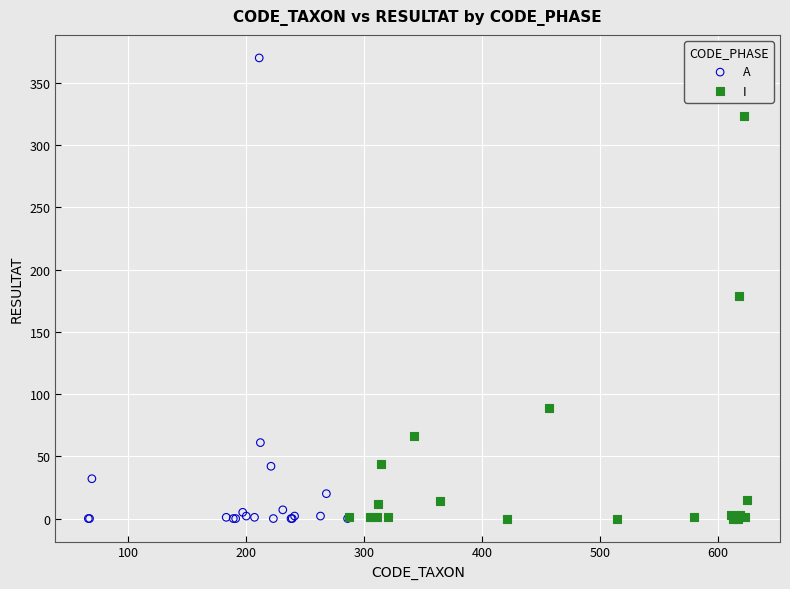

Which series contains the highest Y value?

A